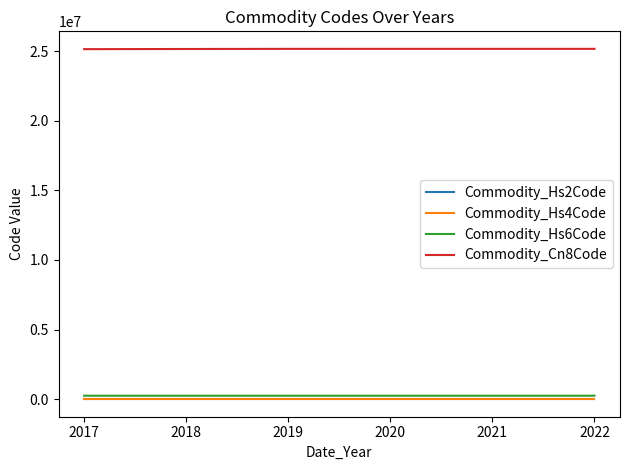

Which series has the largest total across all categories?

Commodity_Cn8Code